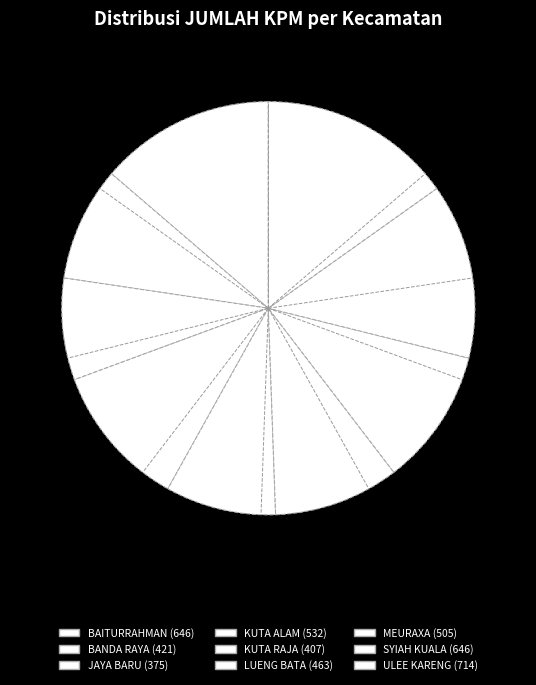

What is the largest slice in the pie chart?

ULEE KARENG